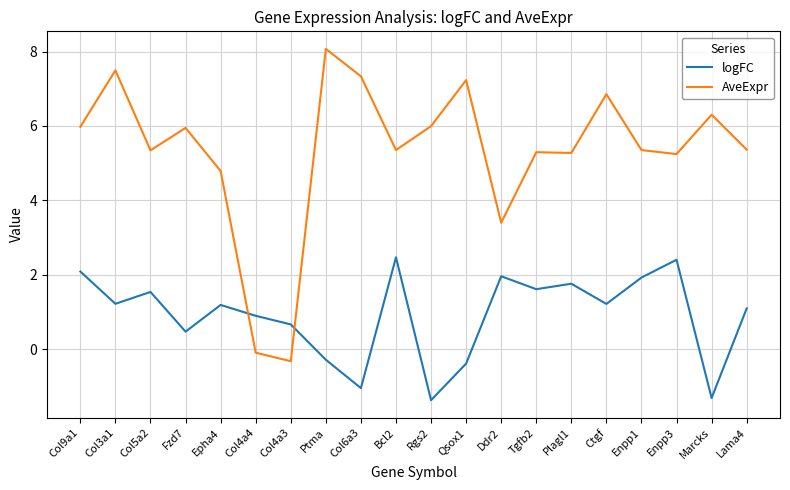

Where is the first local maximum for logFC?

Col5a2